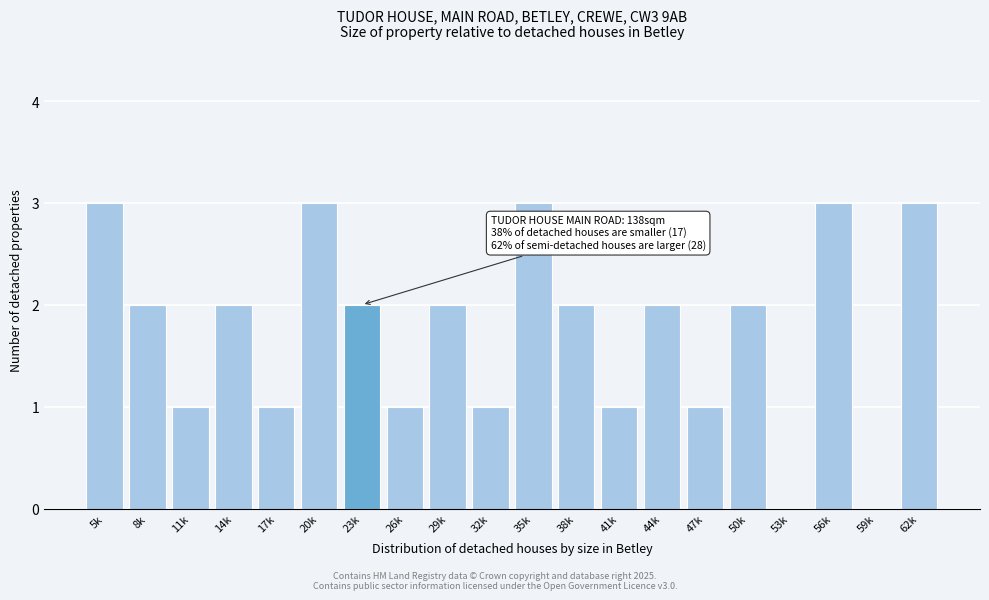

Reading left to right, extract all data points from this chart.

5k=3	8k=2	11k=1	14k=2	17k=1	20k=3	23k=2	26k=1	29k=2	32k=1	35k=3	38k=2	41k=1	44k=2	47k=1	50k=2	53k=0	56k=3	59k=0	62k=3